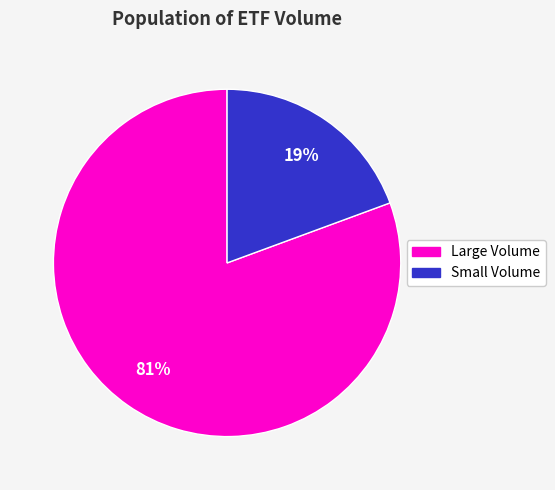

To the nearest percent, what is the average slice percentage?

50%